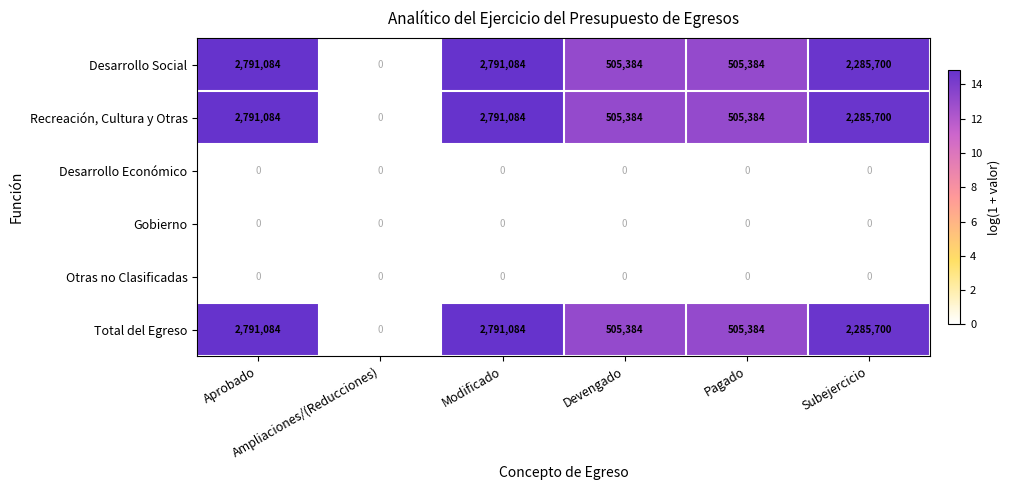

What is the greatest value displayed?

2791084